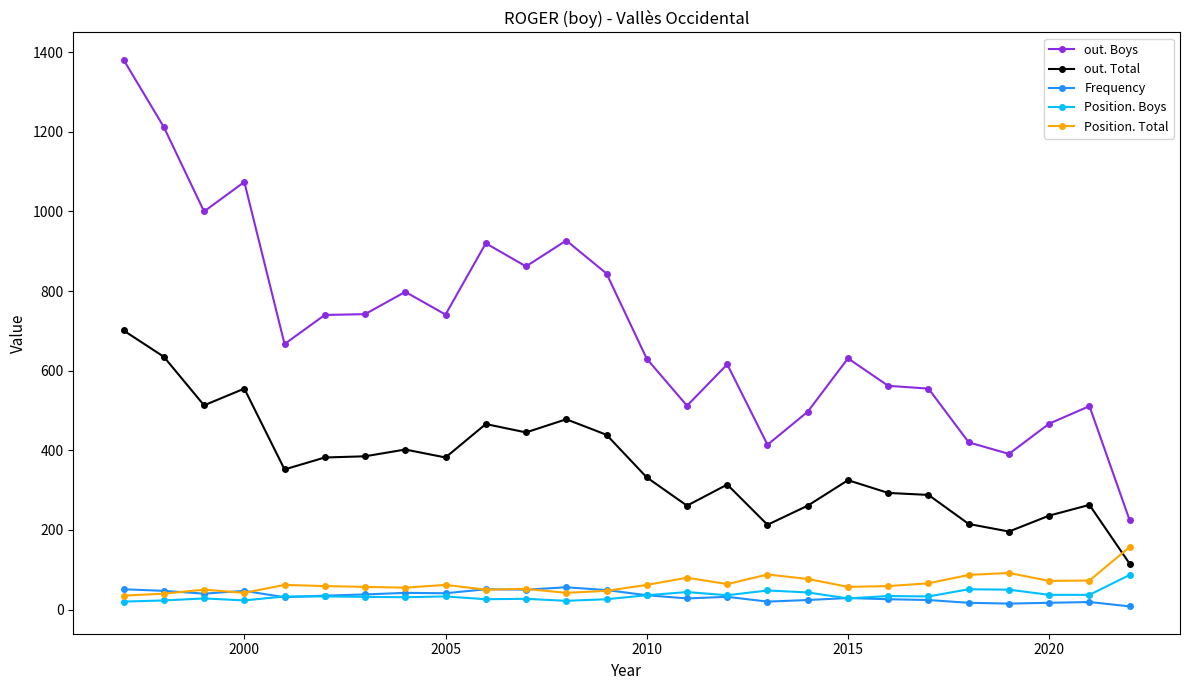

Which series has the widest spread of values?

out. Boys